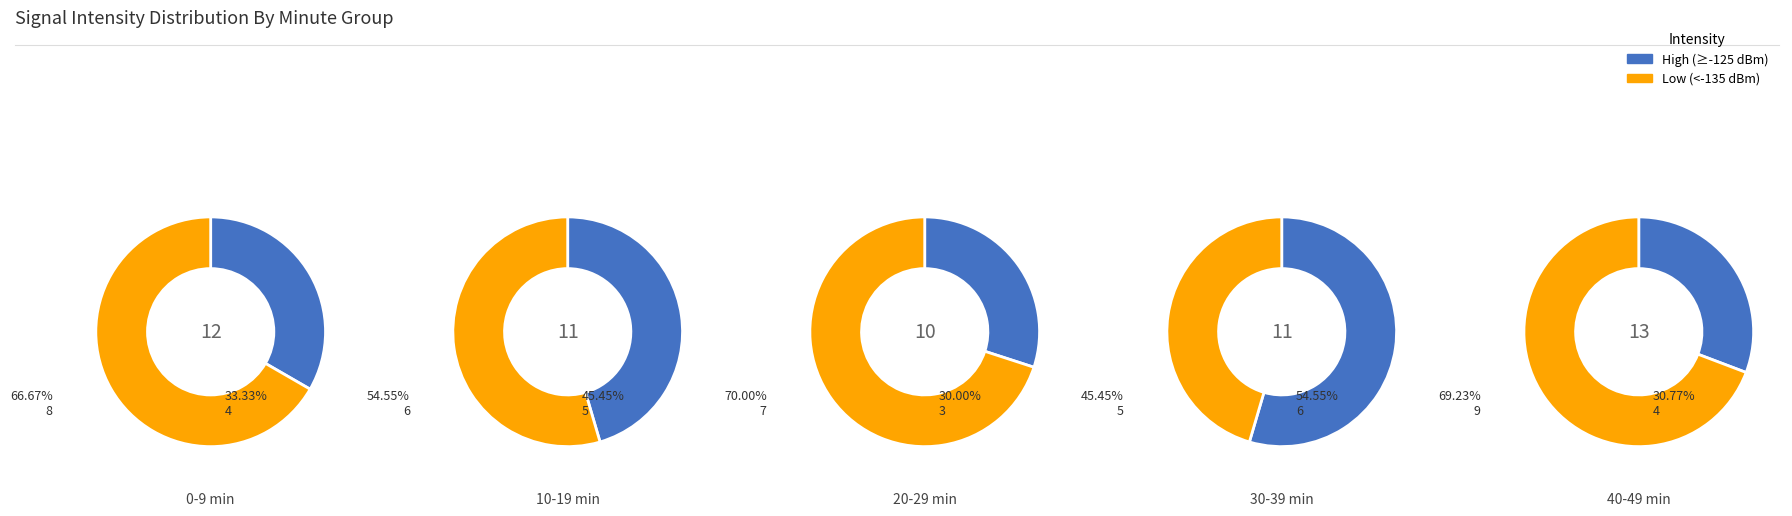

To the nearest percent, what is the combined percentage of 2 and 0?

32%